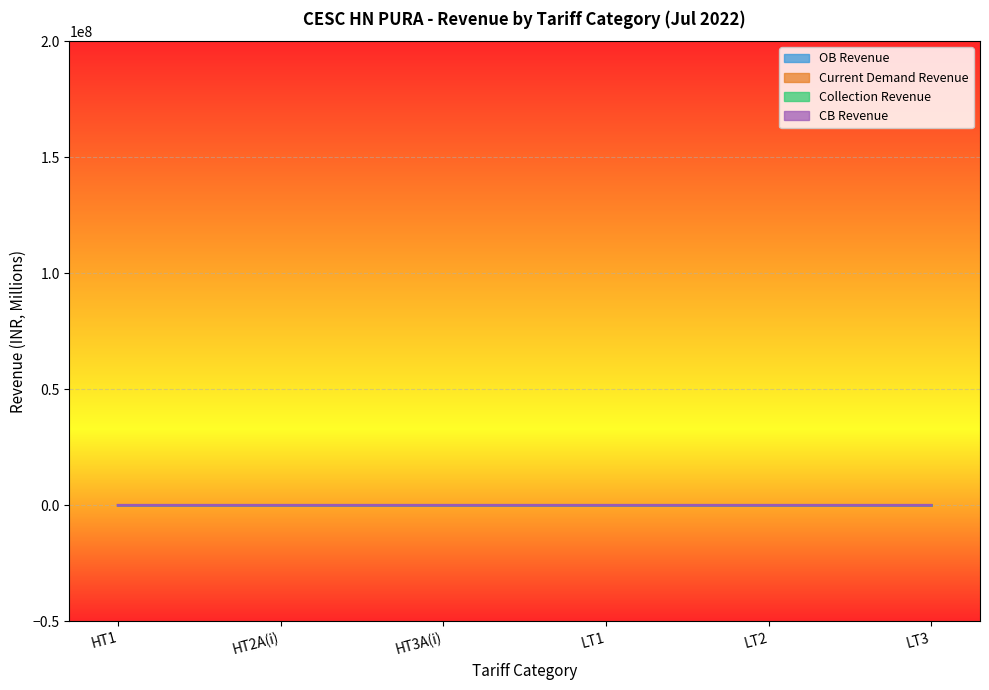

What is the label of the 5th point from the left?

LT2